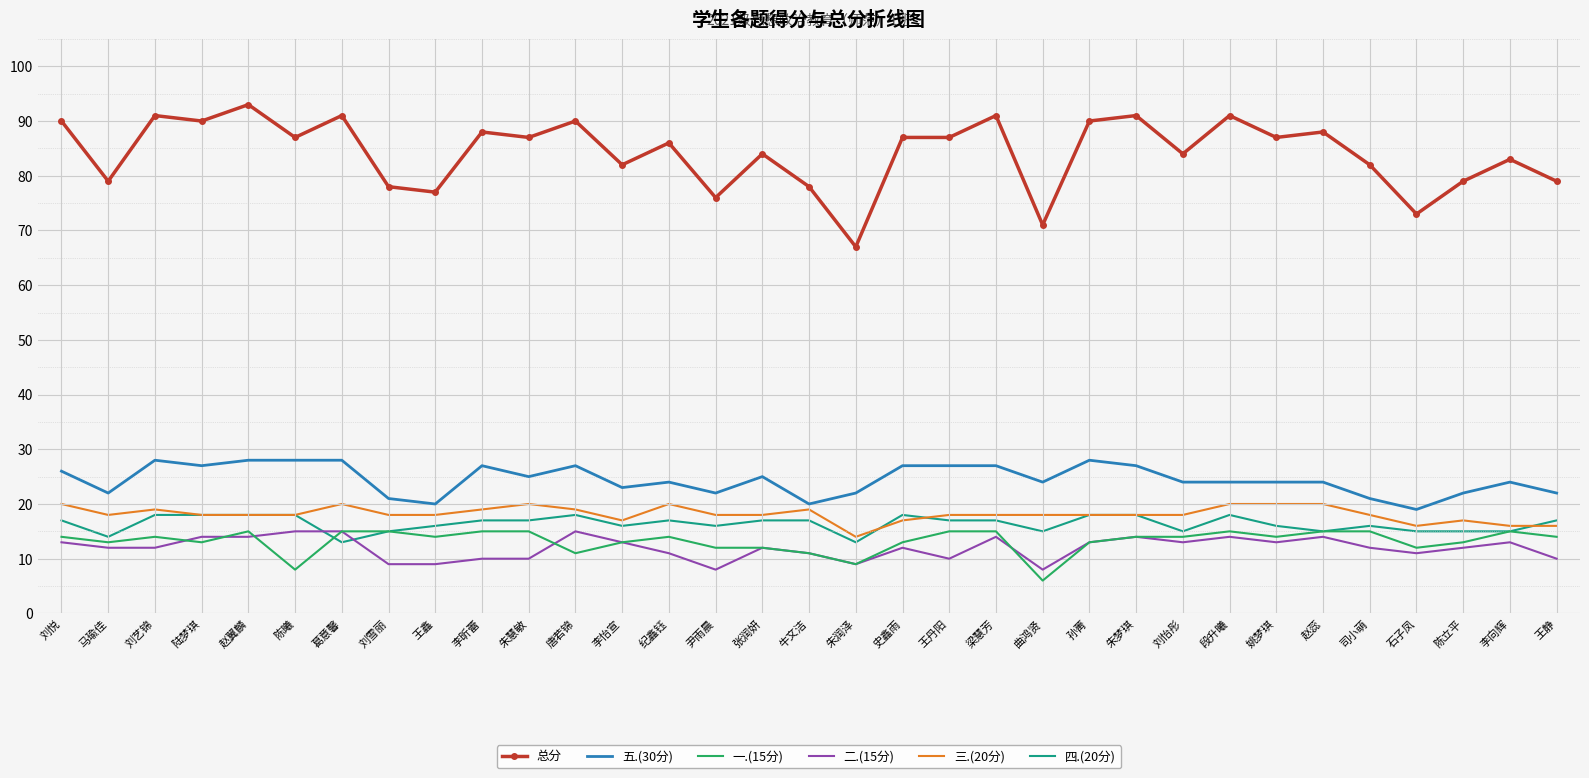

What is the lowest value of the 五.(30分) series?

19